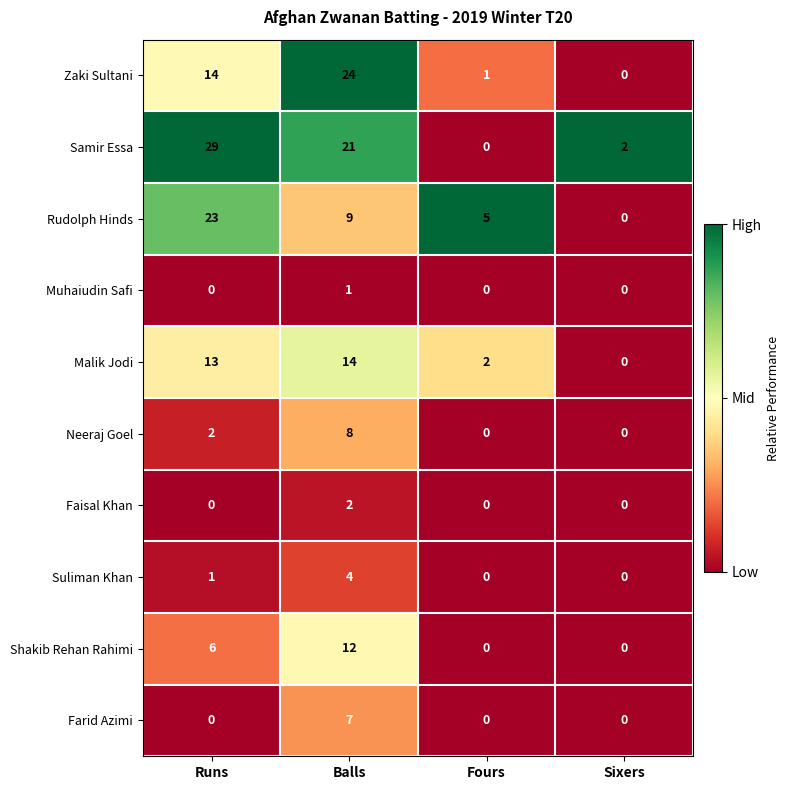

Which series has the widest spread of values?

Samir Essa